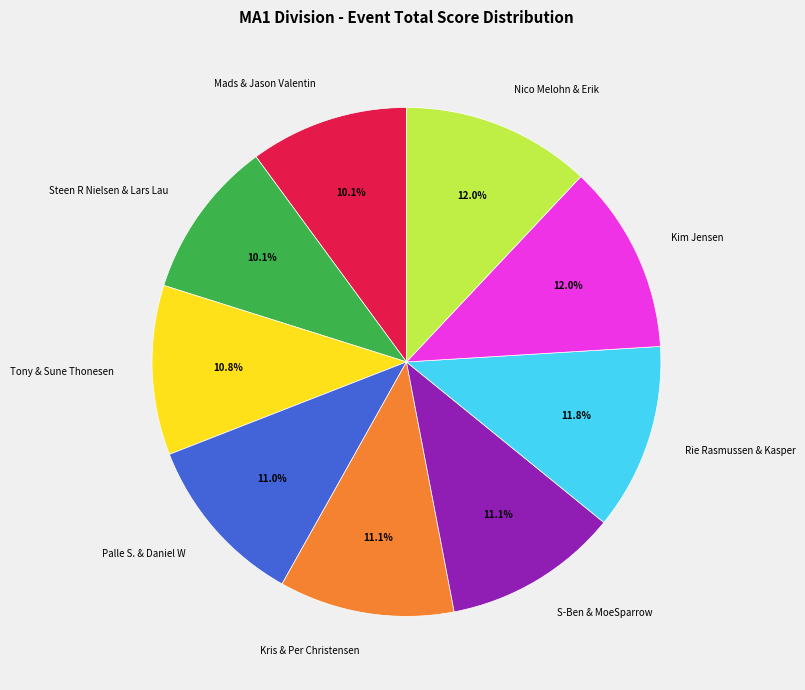

What percentage is the S-Ben & MoeSparrow slice, to the nearest percent?

11%